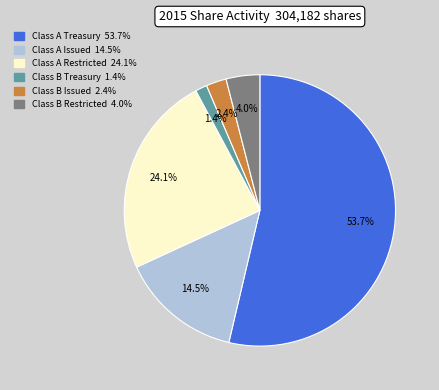

Is there a majority slice in this chart?

Yes